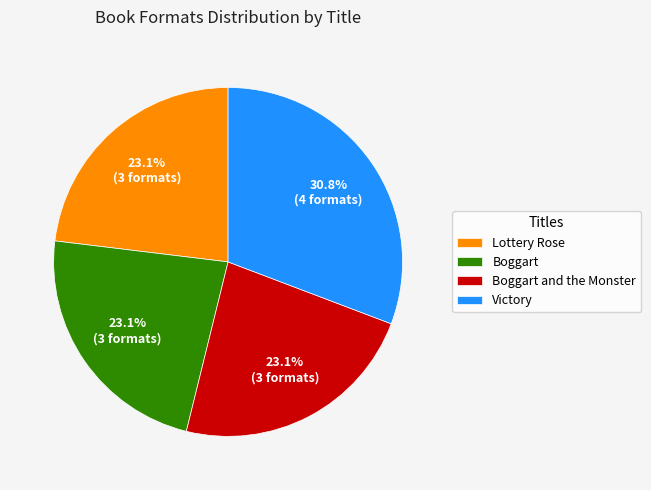

What percentage is the Boggart slice, to the nearest percent?

23%